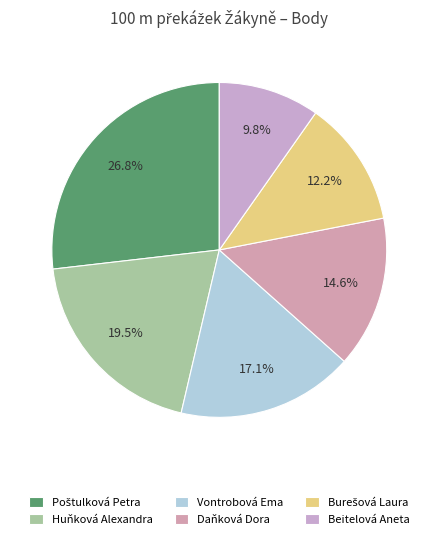

To the nearest percent, what is the difference between the largest and smallest slice percentages?

17%